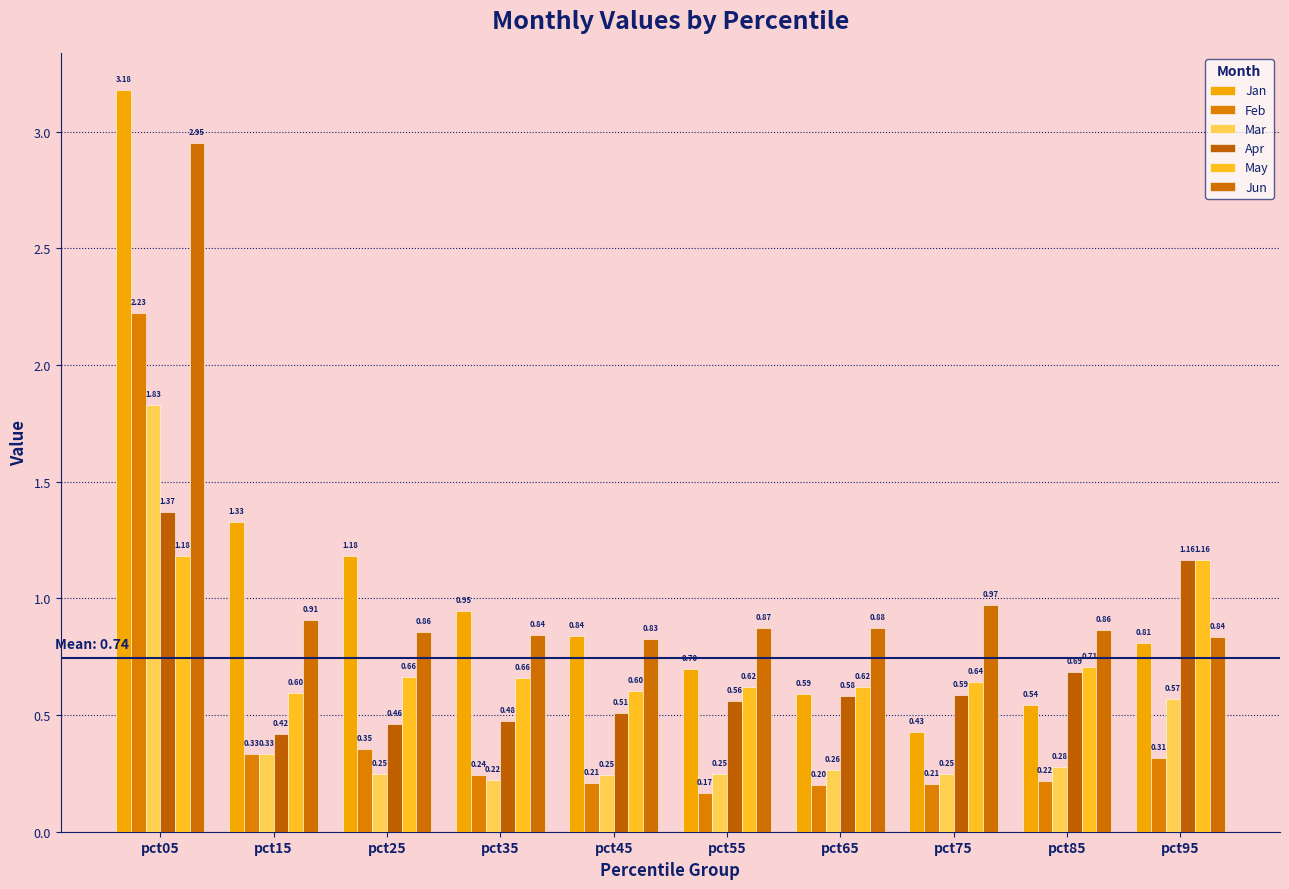

How many bars are there in each group?

6